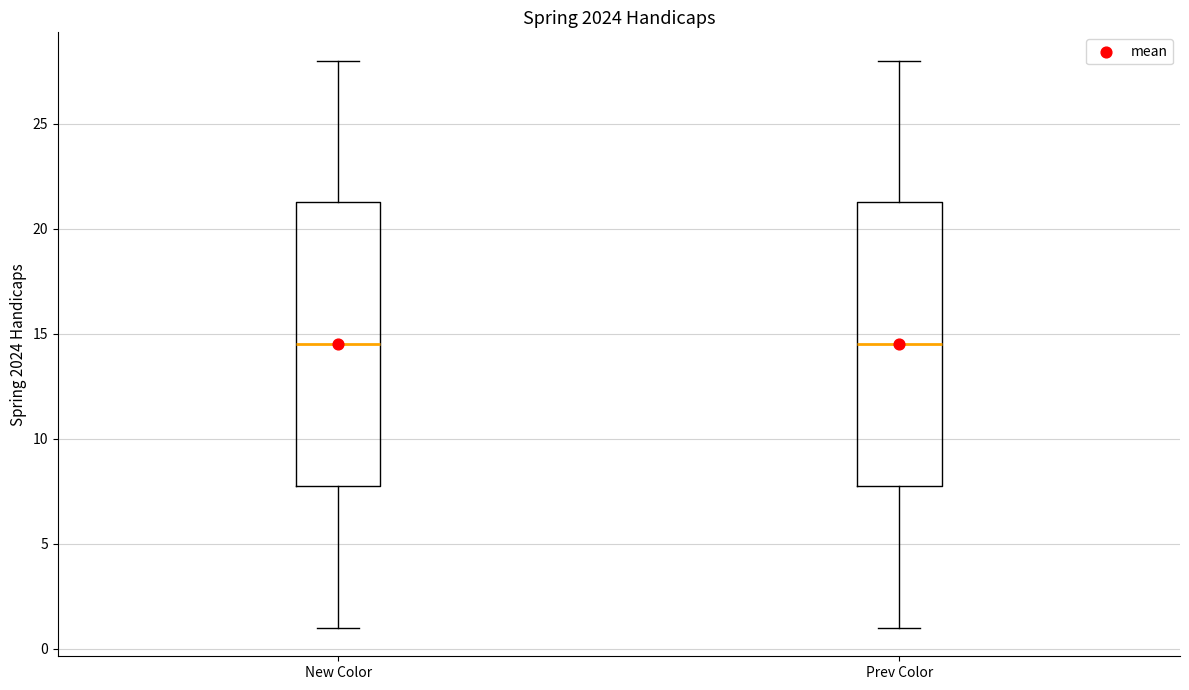

Reading left to right, transcribe this box plot: for each box, give where its median line is, the range the box spans, and where its two whiskers end, as read against the y-axis. The values are not printed on the chart, so give them approximately, as read against the axis.

New Color: median 14.5, box 8.0 to 21.5, whiskers 1.0 to 28.0
Prev Color: median 14.5, box 8.0 to 21.5, whiskers 1.0 to 28.0